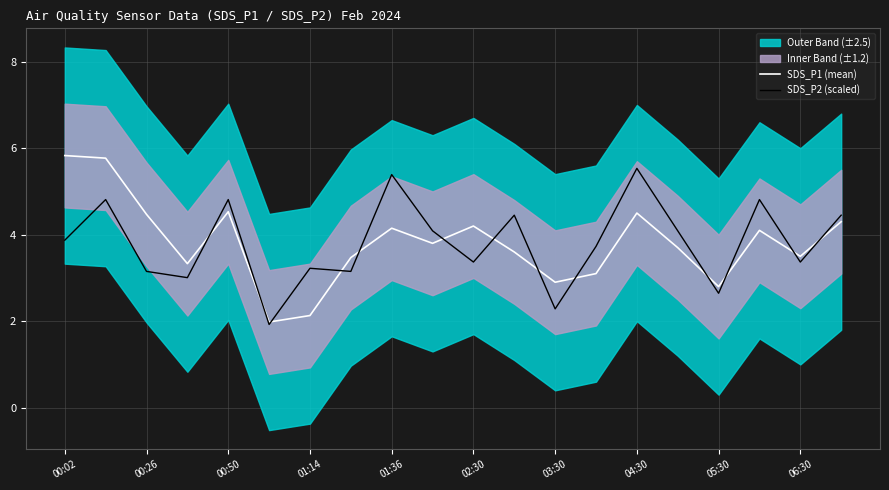

What is the average value of the SDS_P1 (mean) series?

3.8